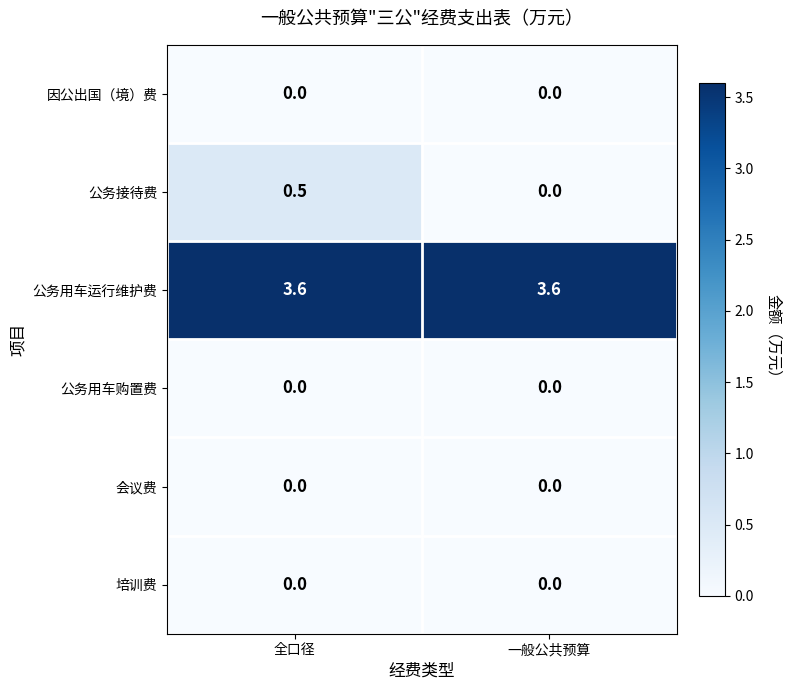

What is the average value of the 公务用车运行维护费 series?

3.6